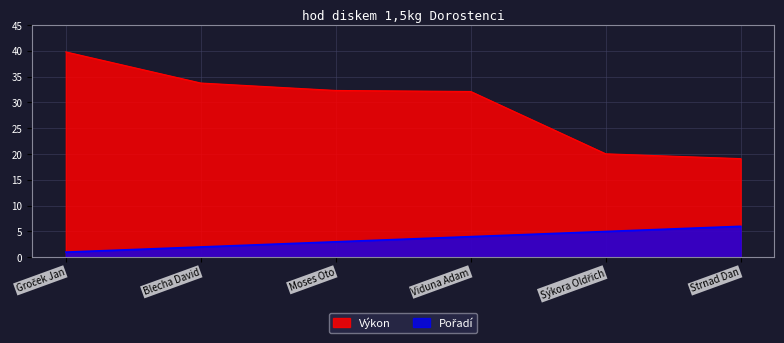

Reading left to right, what are all the values shown in this chart?

Pořadí: Groček Jan=1.0	Blecha David=2.0	Moses Oto=3.0	Viduna Adam=4.0	Sýkora Oldřich=5.0	Strnad Dan=6.0
Výkon: Groček Jan=39.8	Blecha David=33.8	Moses Oto=32.3	Viduna Adam=32.1	Sýkora Oldřich=20.1	Strnad Dan=19.1